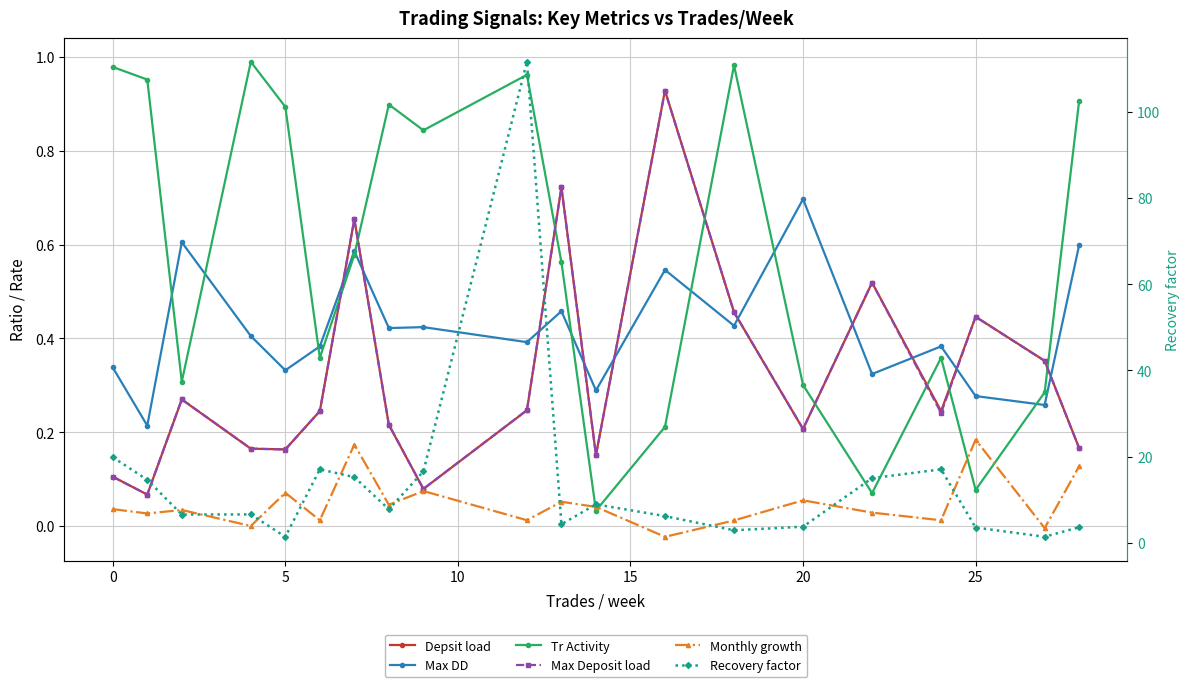

Does the chart have visible grid lines?

Yes